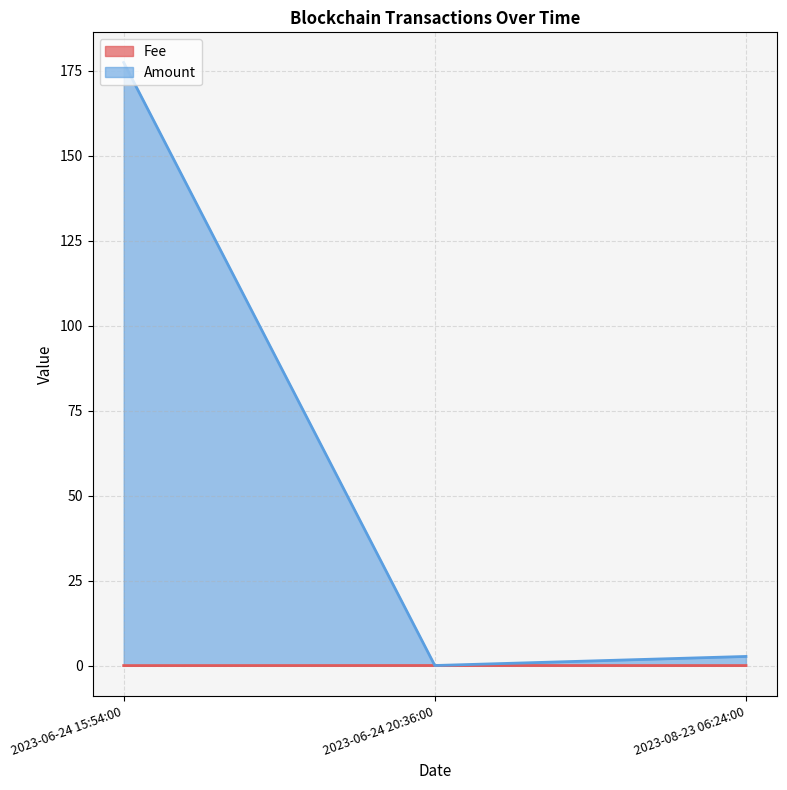

True or false: Amount has a value of 177.5 at 2023-06-24 15:54:00.

True